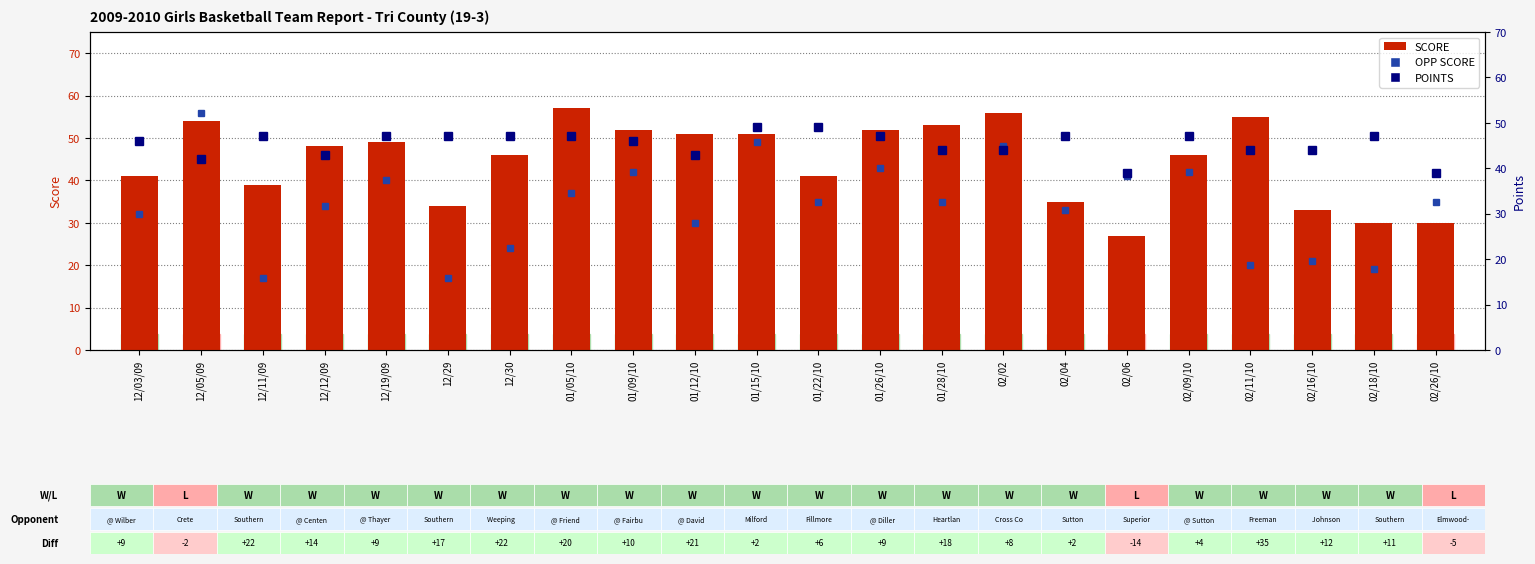

What is the label of the 9th bar from the left?

01/09/10